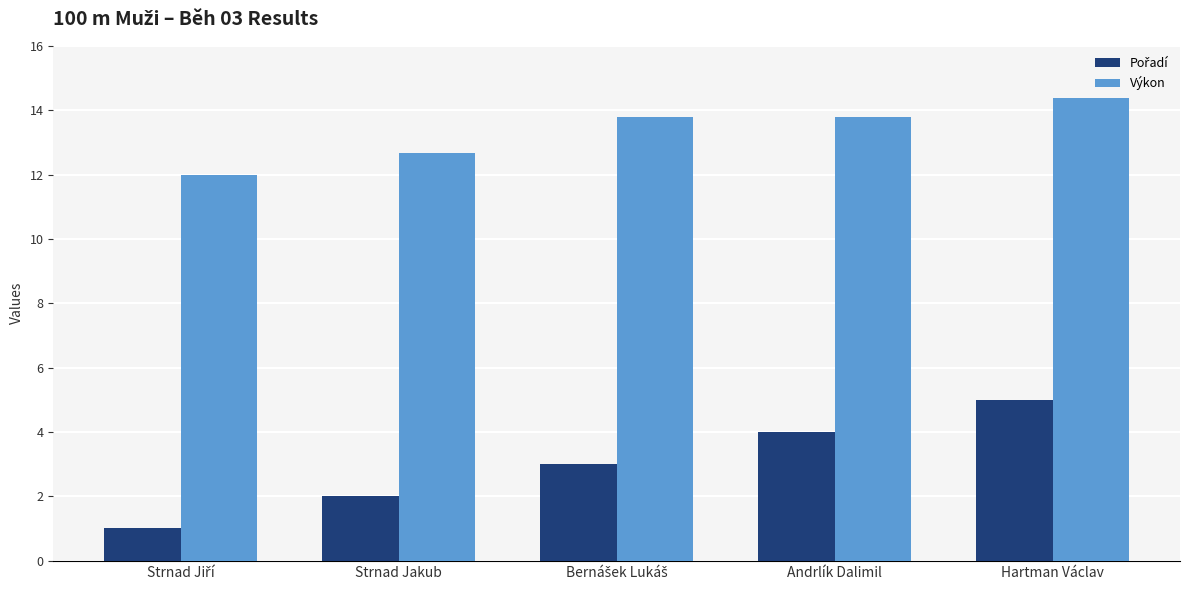

Does the chart contain stacked bars?

No